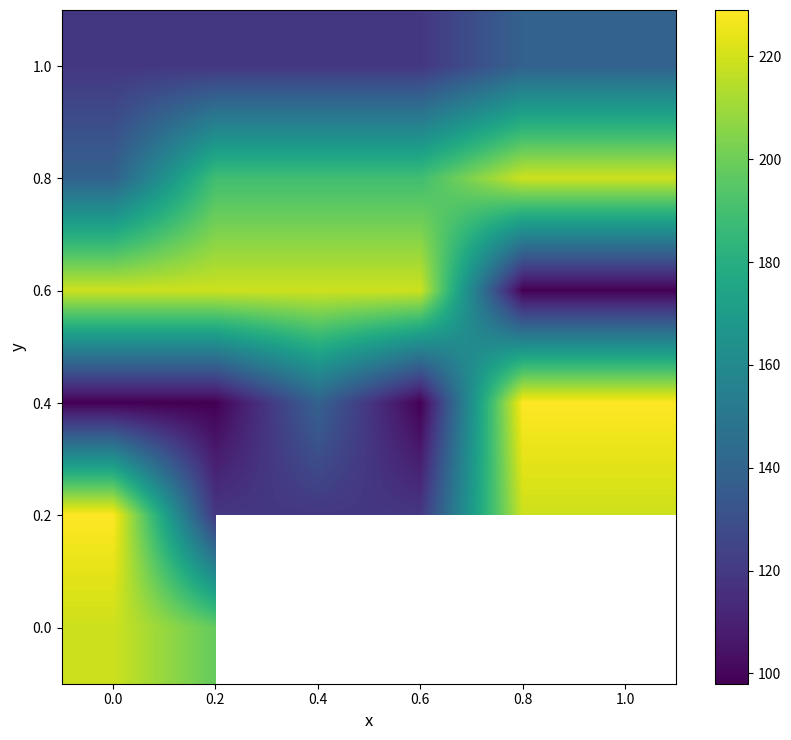

Which category has the lowest value across all series?

0.8